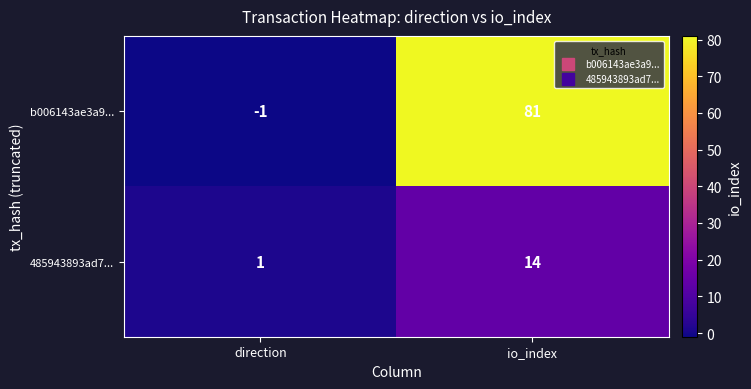

Is it true that b006143ae3a9... equals 48 at io_index?

False